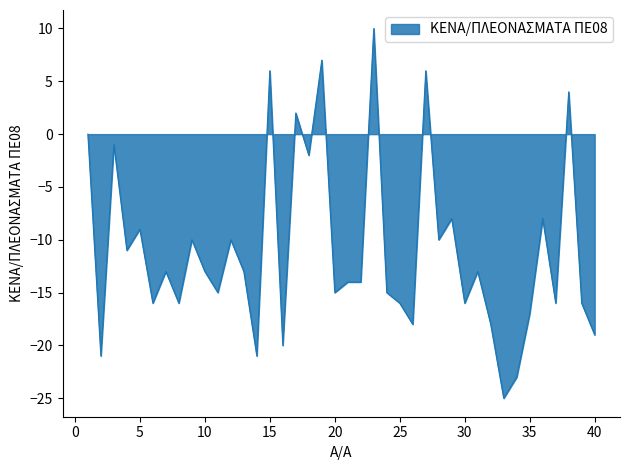

What is the difference between the maximum and minimum values?

35